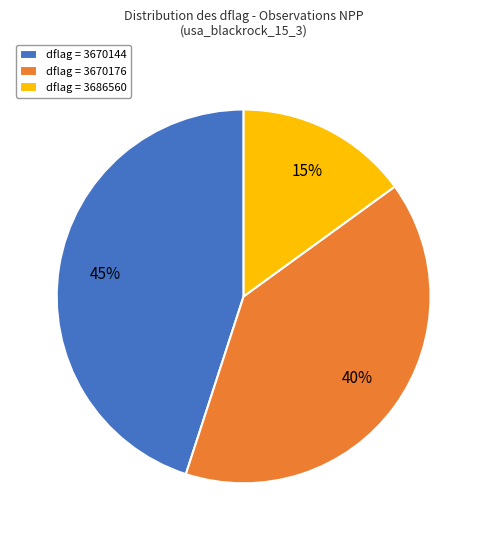

Combined, do dflag = 3670144 and dflag = 3670176 account for over 50%?

Yes